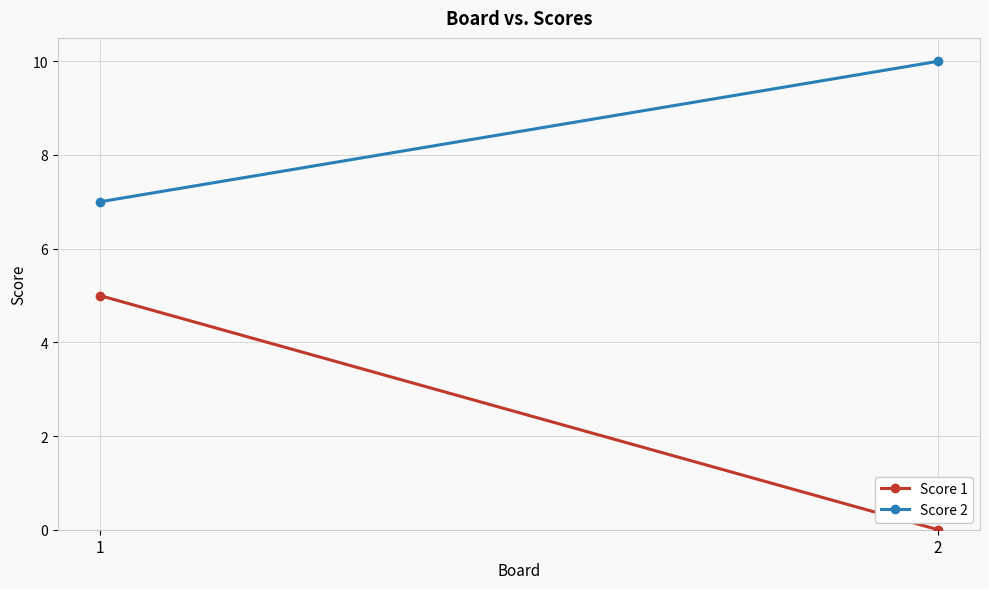

The value of Score 1 at 1 is 5. True or false?

True